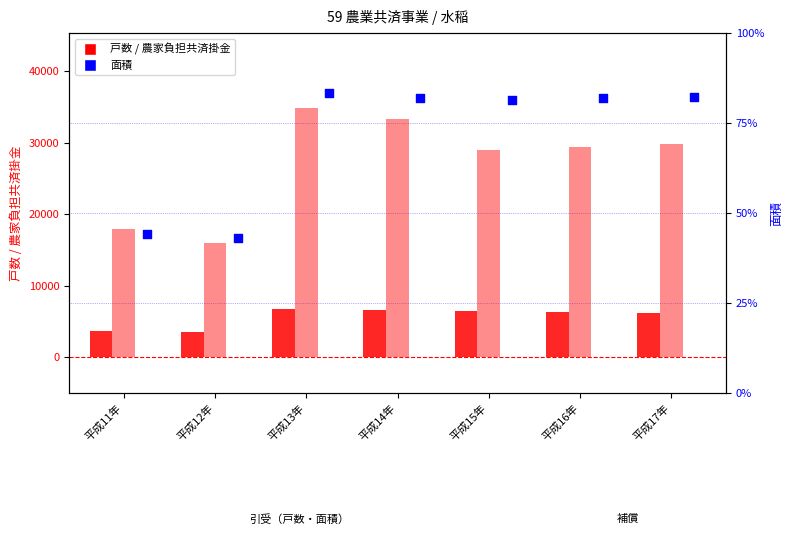

At how many categories does at least one series exceed 186137?

5